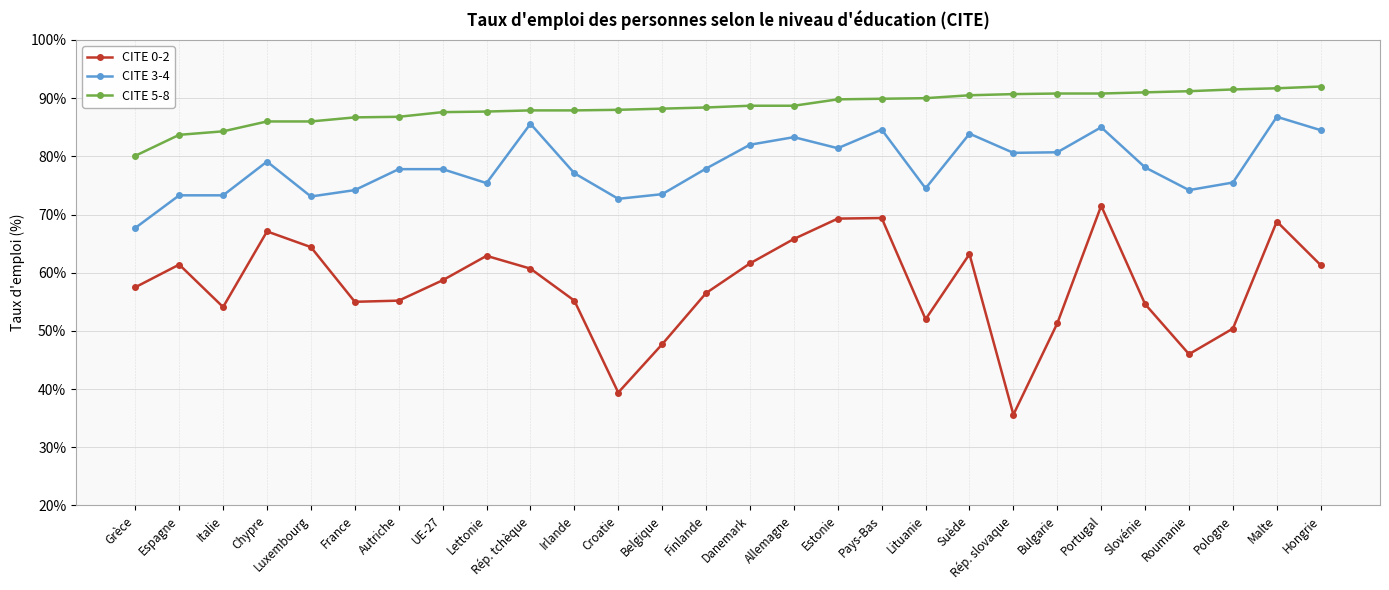

How many distinct data groups are displayed?

3